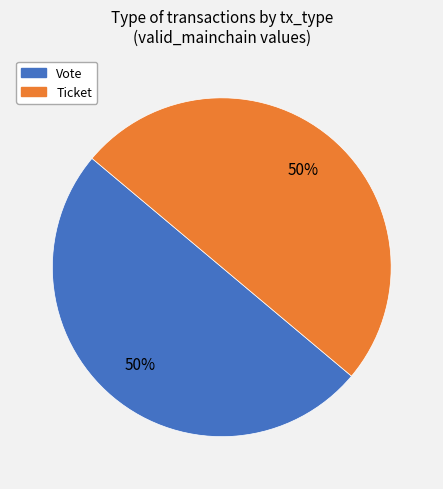

Approximately how many times larger is the value at Vote compared to Ticket?

1.0